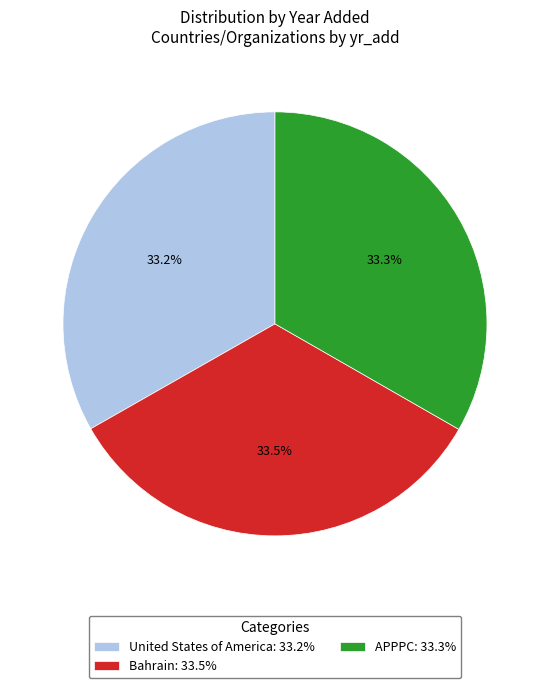

To the nearest percent, what portion does APPPC represent?

33%